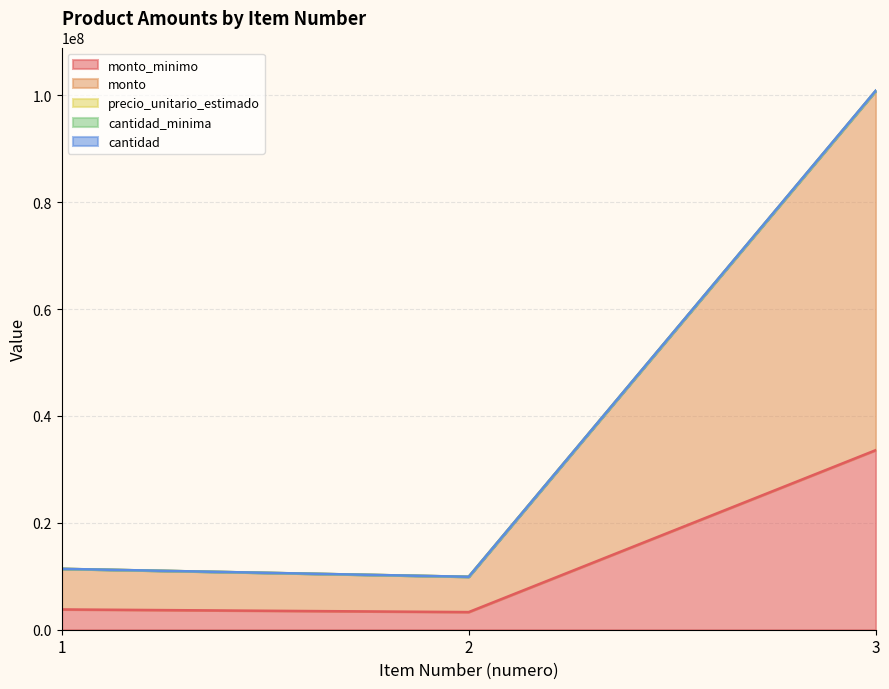

At 3, list the series in order from smallest to largest.

monto_minimo, monto, cantidad, cantidad_minima